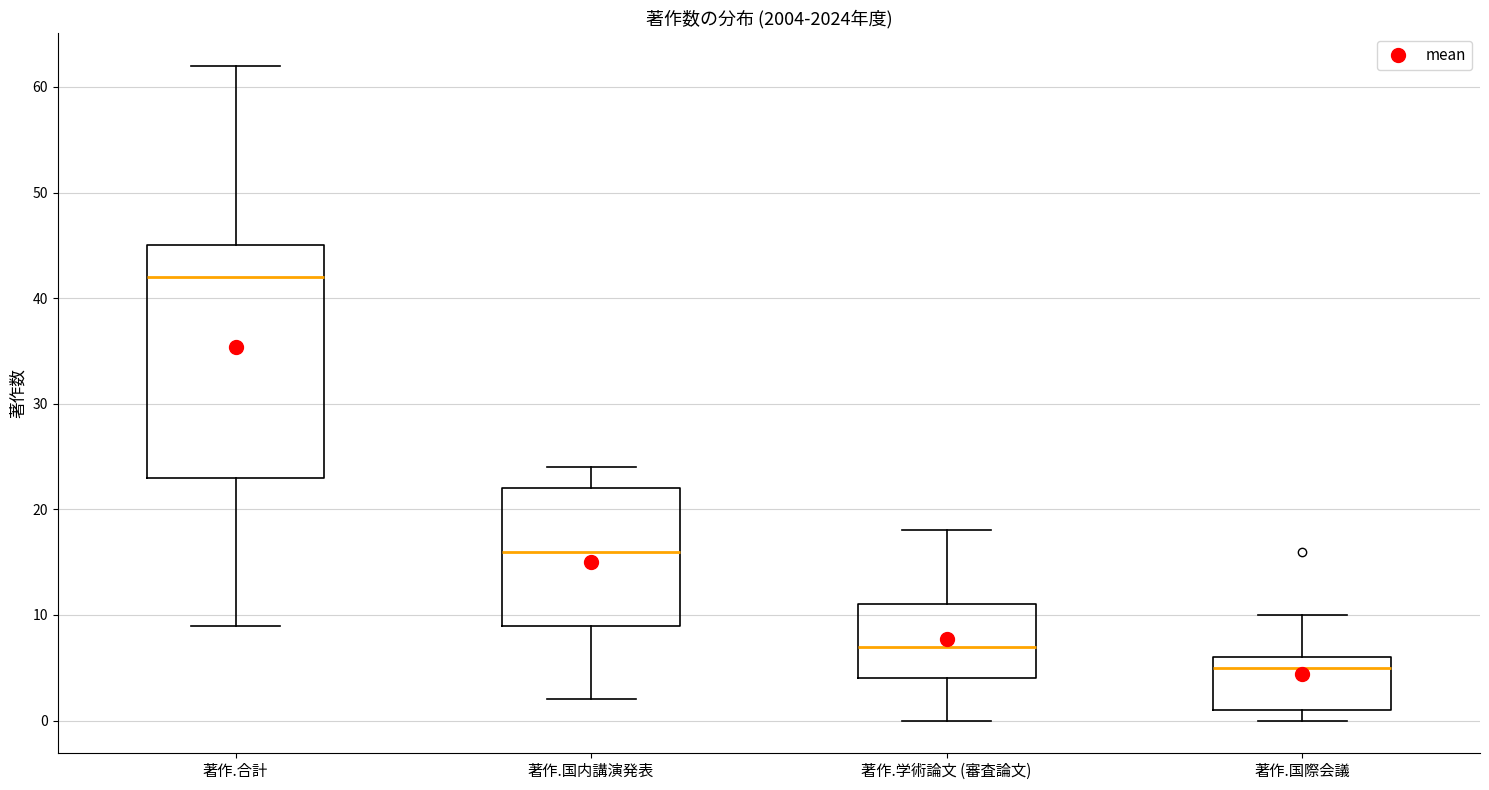

Reading left to right, transcribe this box plot: for each box, give where its median line is, the range the box spans, and where its two whiskers end, as read against the y-axis. The values are not printed on the chart, so give them approximately, as read against the axis.

著作.合計: median 42, box 23 to 45, whiskers 9 to 62
著作.国内講演発表: median 16, box 9 to 22, whiskers 2 to 24
著作.学術論文 (審査論文): median 7, box 4 to 11, whiskers 0 to 18
著作.国際会議: median 5, box 1 to 6, whiskers 0 to 10